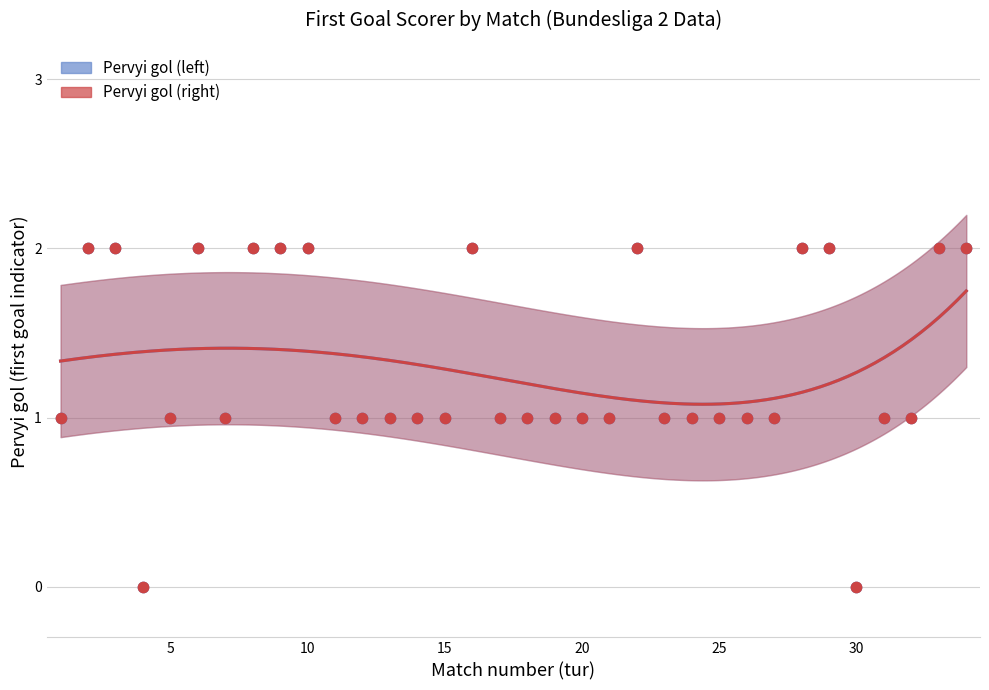

At how many categories does at least one series exceed 1?

12